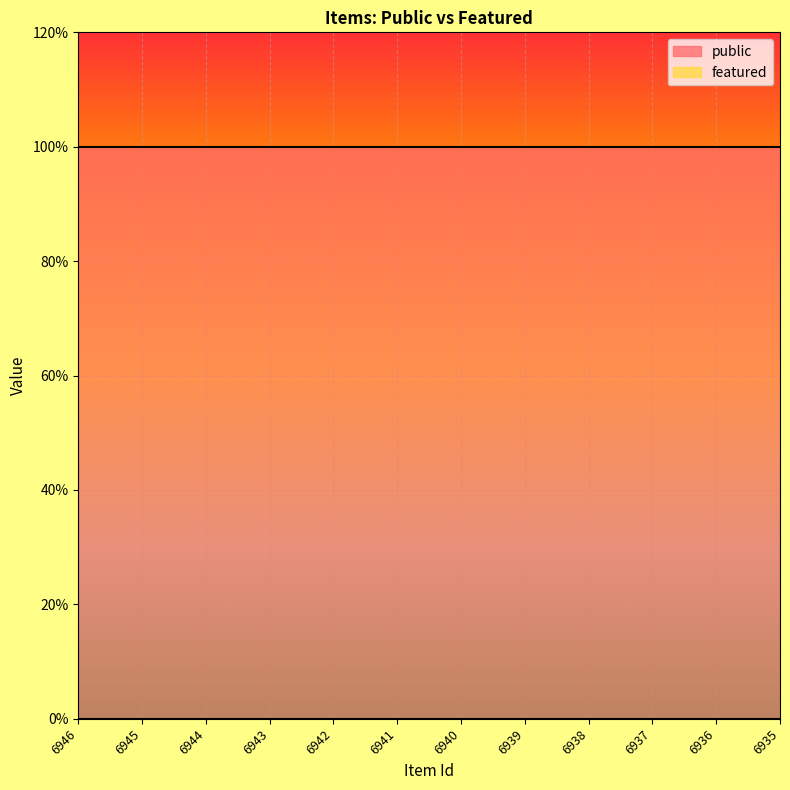

Which has a higher value, 6942 or 6945?

6942